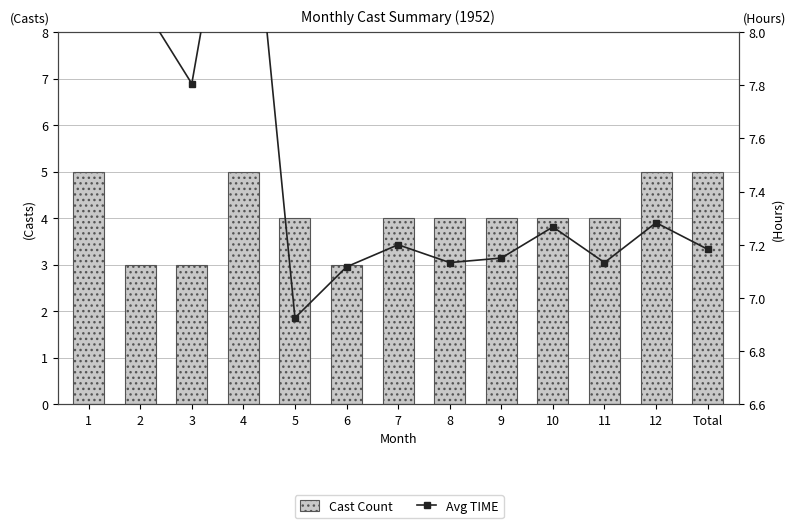

What is the sum of the Cast Count values at 1 and 3?

8.0